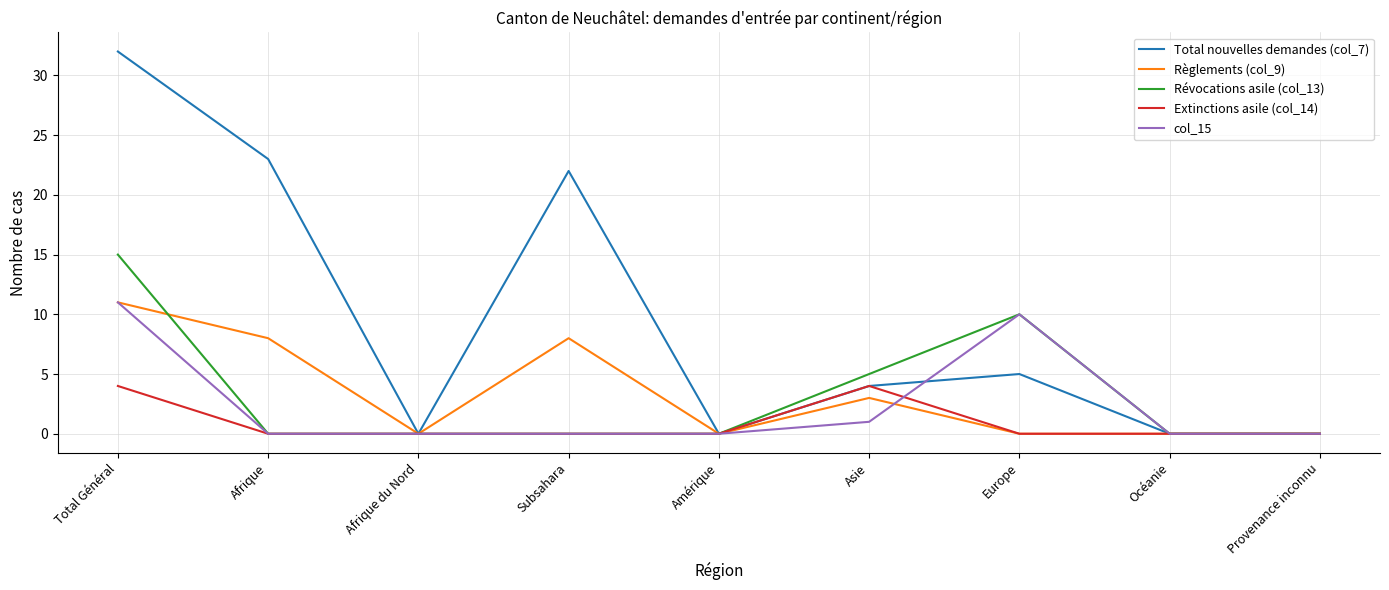

Which series has the widest spread of values?

Total nouvelles demandes (col_7)